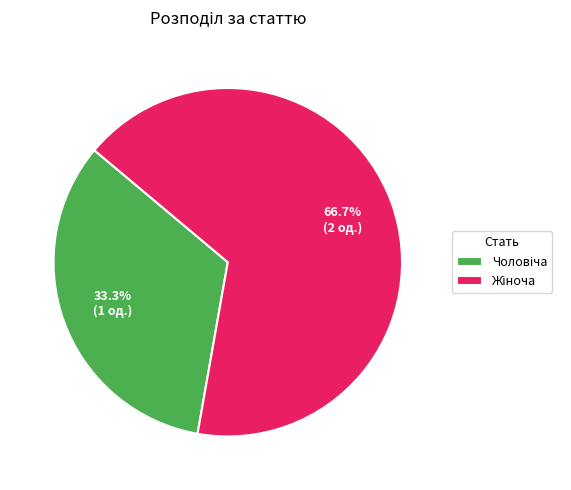

Is there a majority slice in this chart?

Yes